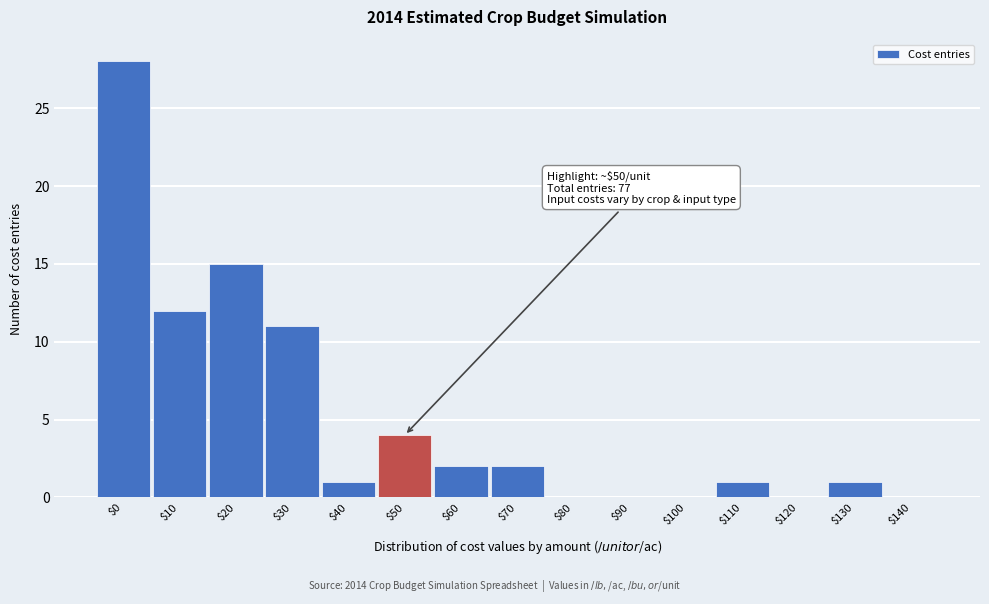

What is the sum of all values?

77